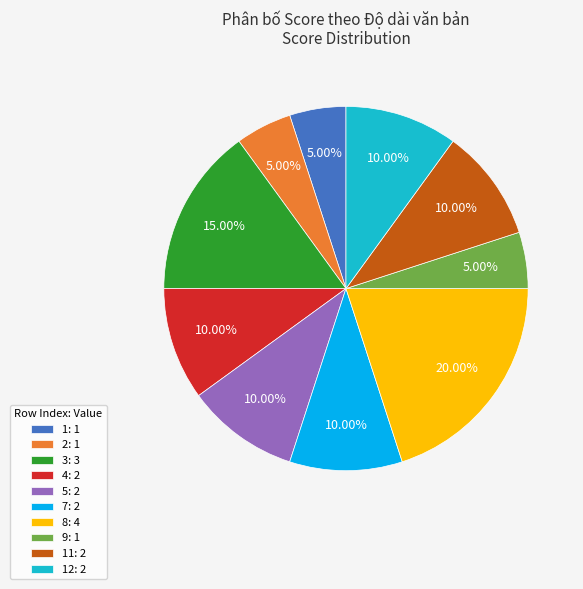

Count the number of slices in the pie.

10